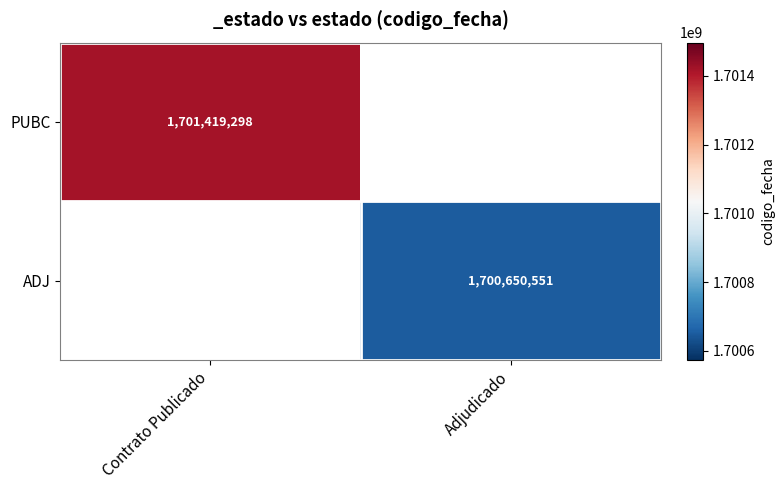

At how many categories does at least one series exceed 1701052715?

1